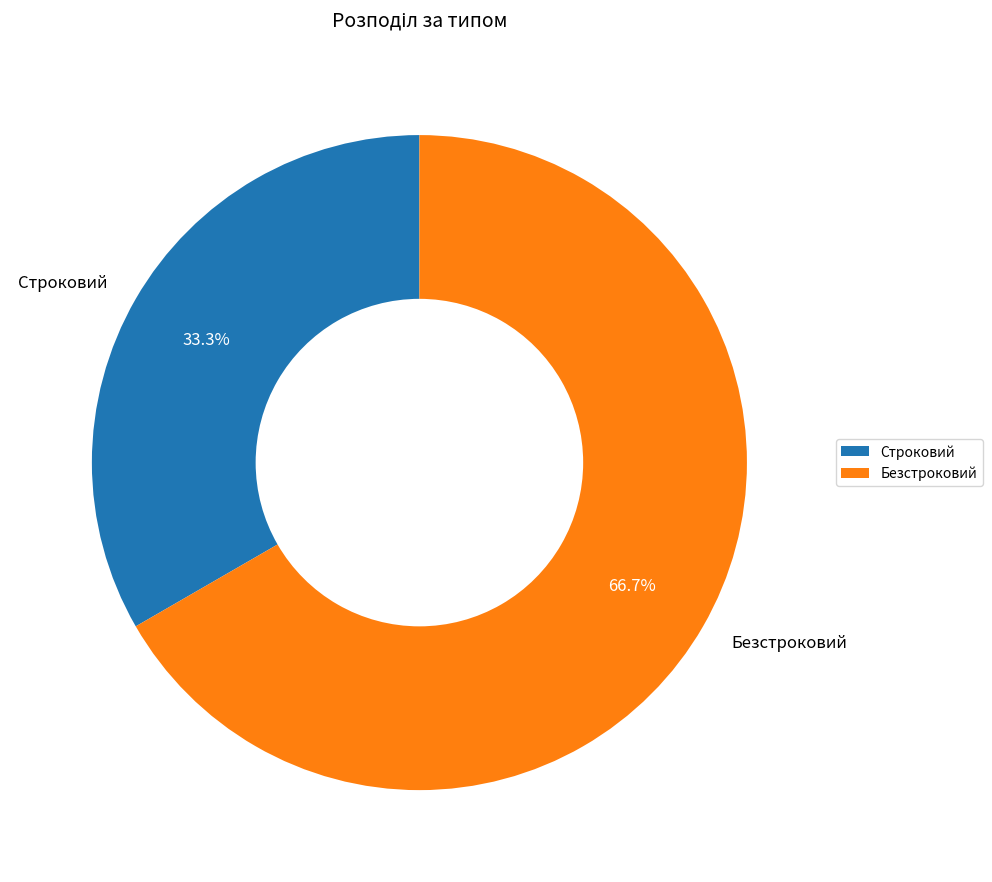

To the nearest percent, what percentage of the pie is Безстроковий?

67%